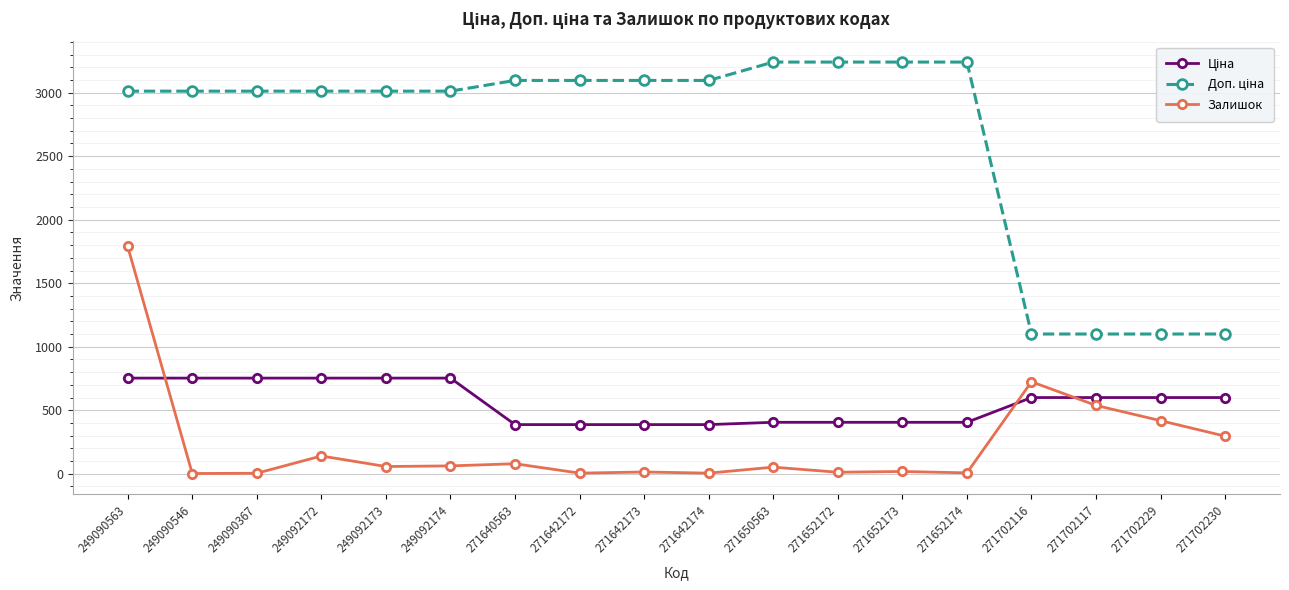

At how many categories does at least one series exceed 1626?

14